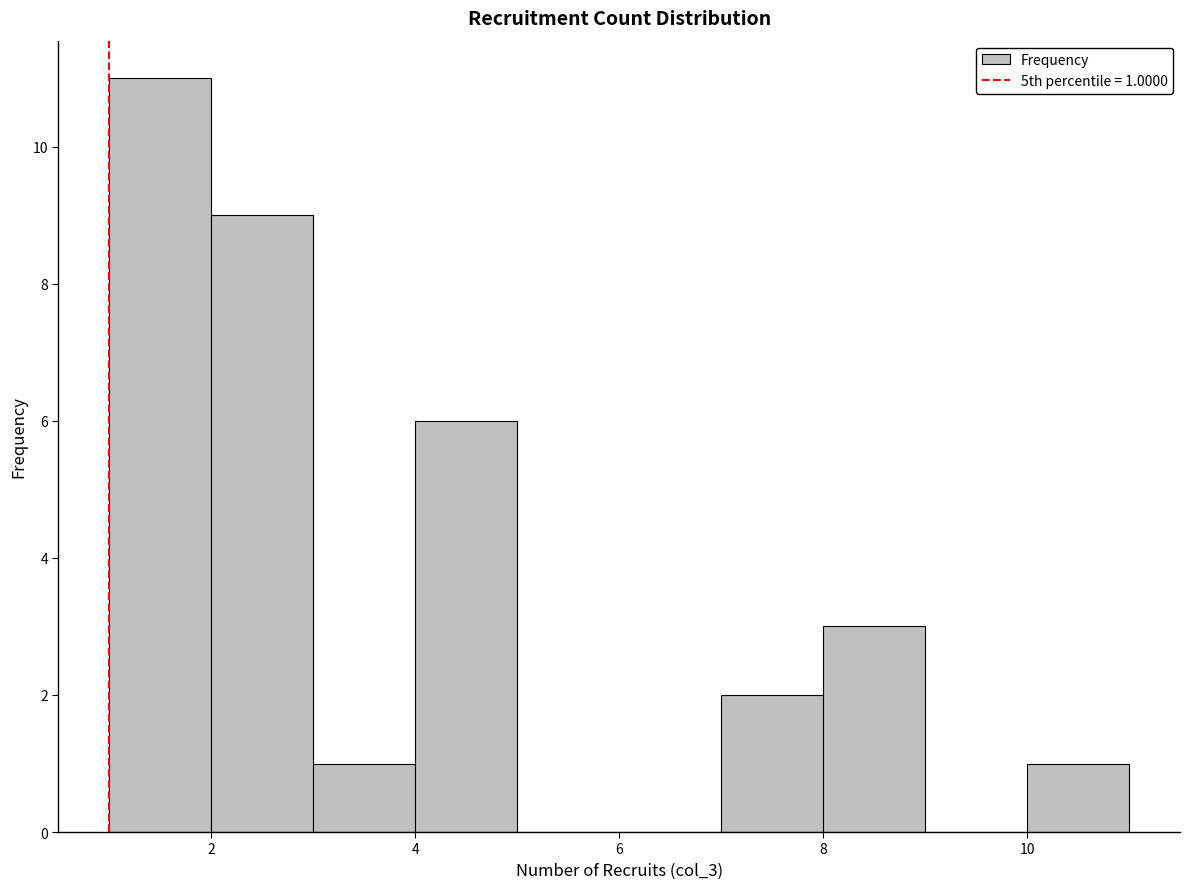

Which range on the x-axis has the tallest bar?

1 to 2